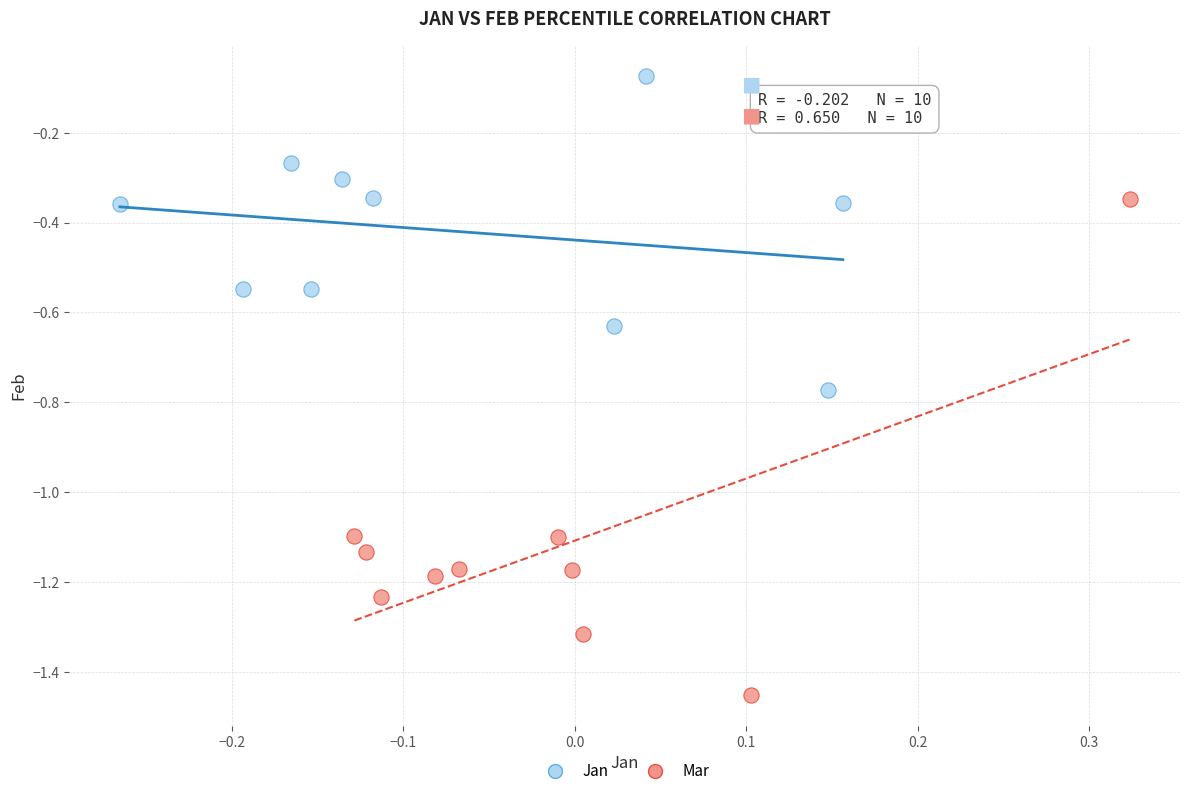

Which series contains the highest Y value?

Jan